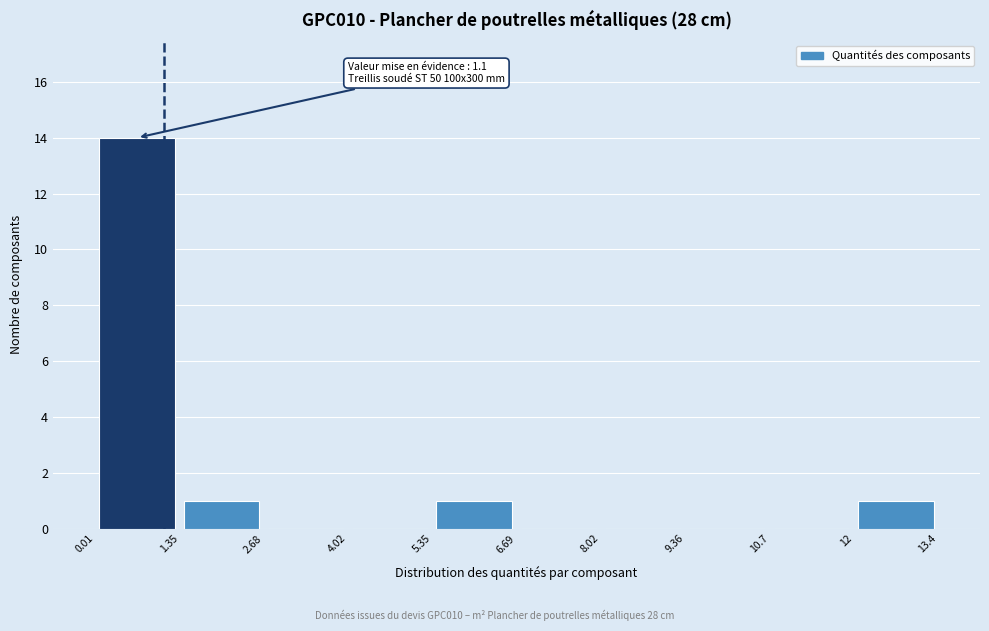

Which range on the x-axis has the tallest bar?

0.01 to 1.35